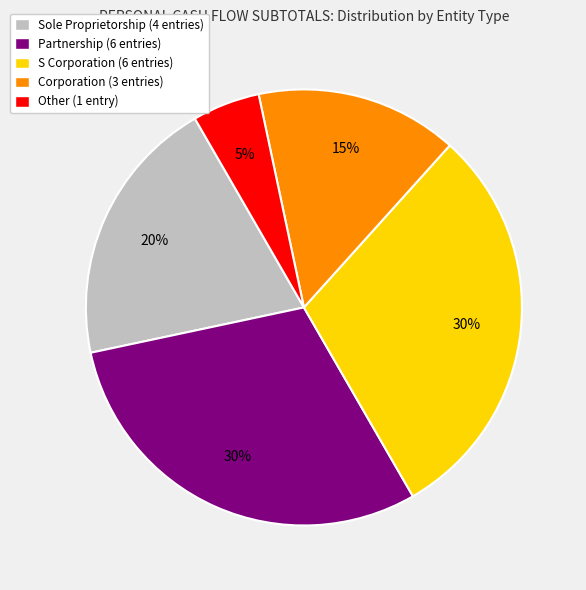

The Sole Proprietorship slice represents 26% of the pie. True or false?

False